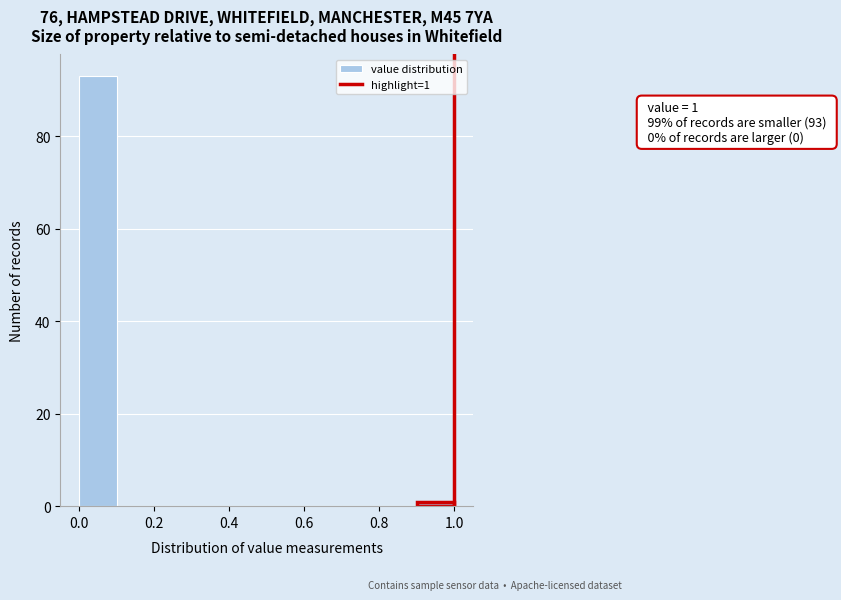

Which range on the x-axis has the tallest bar?

0.0 to 0.1